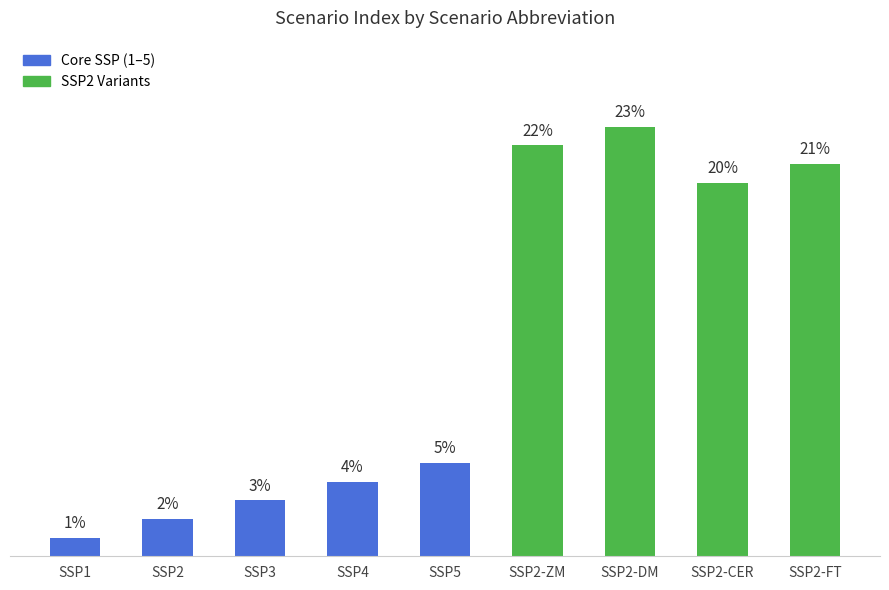

What is the label of the 6th bar from the left?

SSP2-ZM